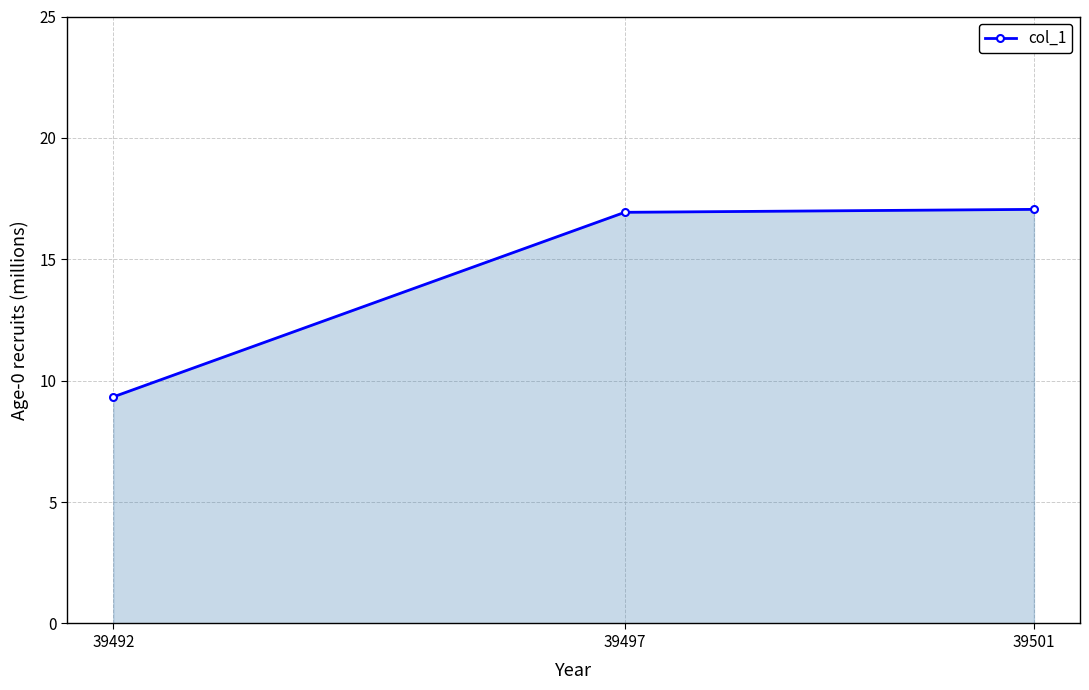

What is the difference between the maximum and minimum values?

7.7